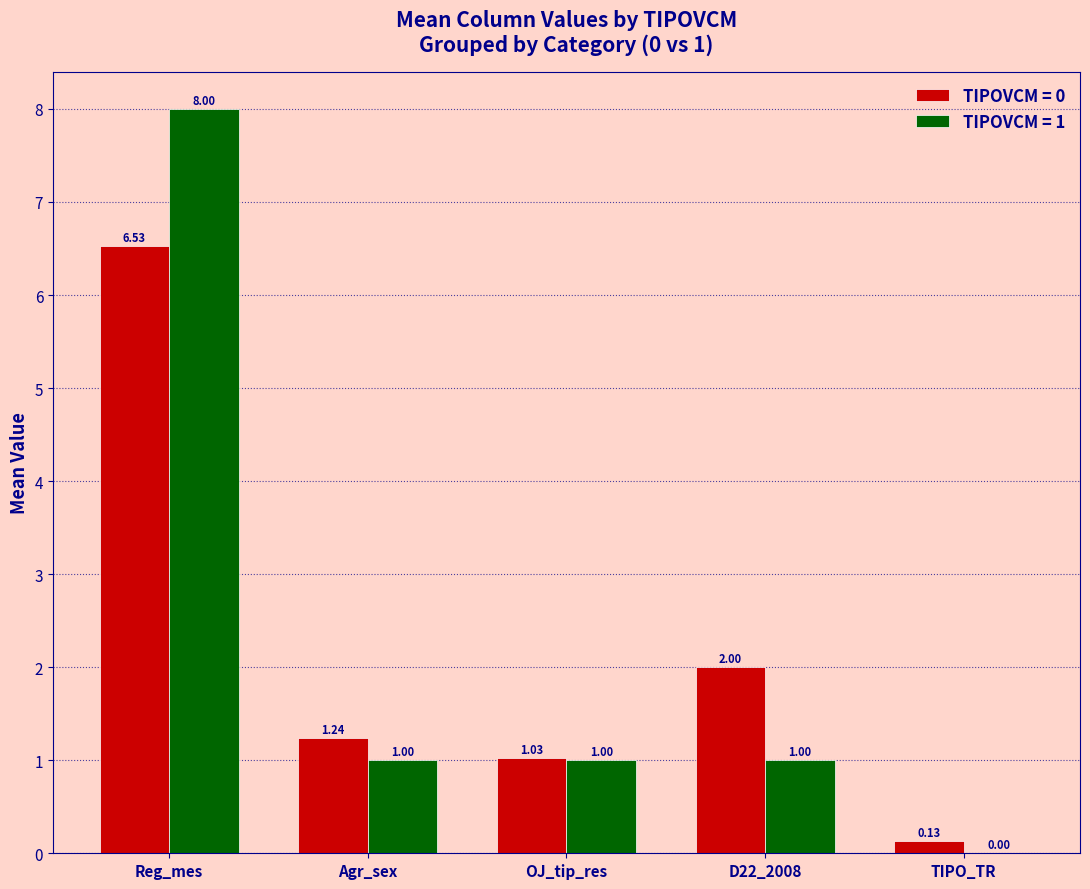

What is the total value across all series at OJ_tip_res?

2.0